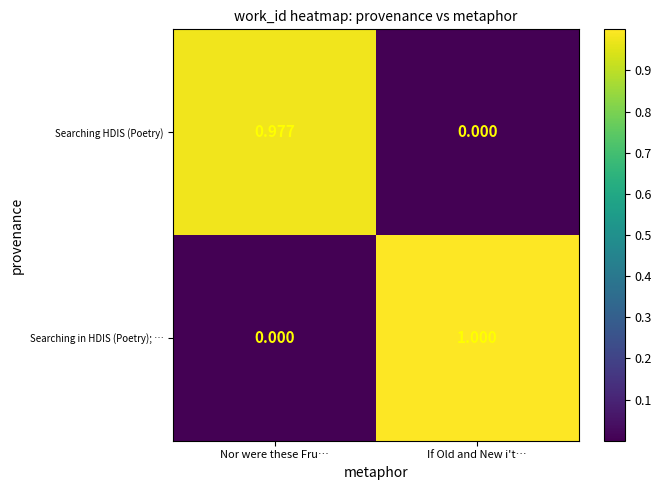

Which series has the largest total across all categories?

Searching in HDIS (Poetry); …